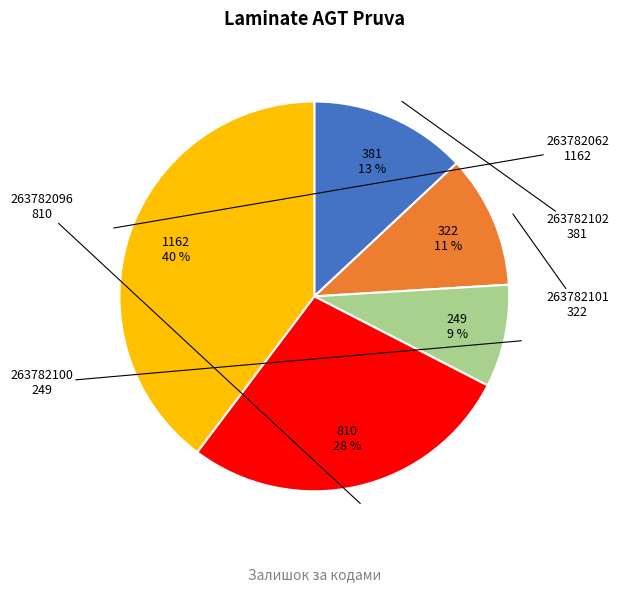

Is there any slice that represents more than half of the pie?

No